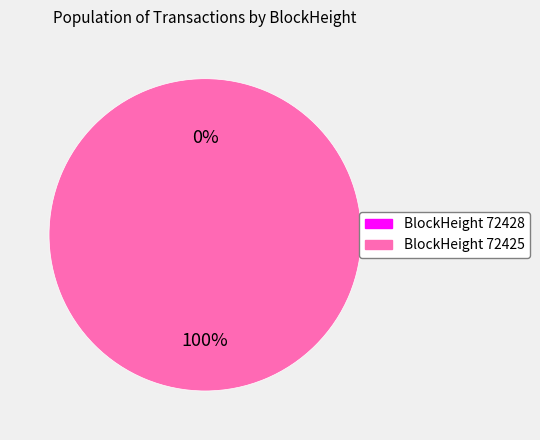

Which slice is the smallest?

72428